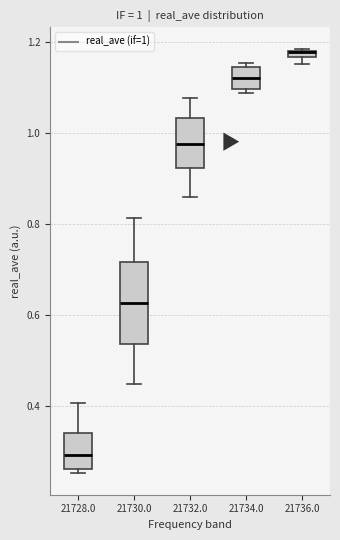

Comparing the boxes themselves (not the whiskers), which one is the tallest?

21730.0